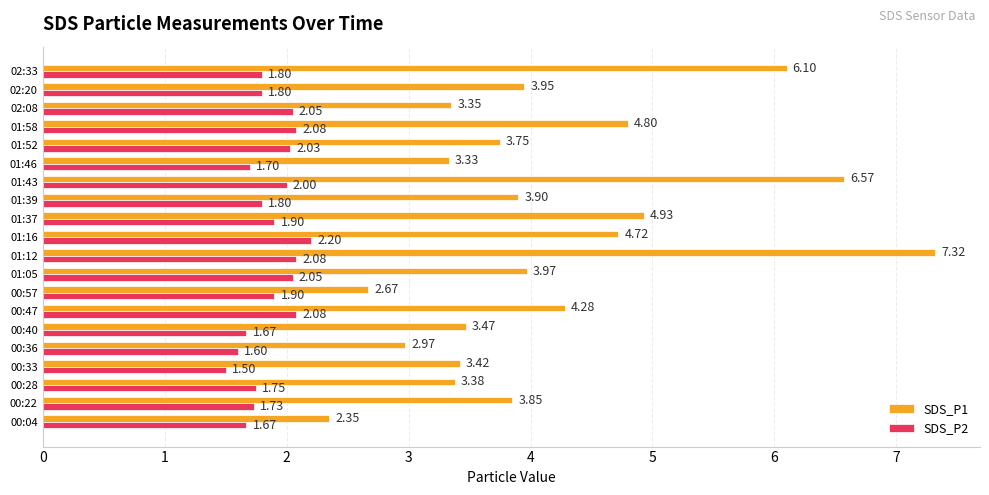

Rank the series at 00:28 from lowest to highest value.

SDS_P2, SDS_P1